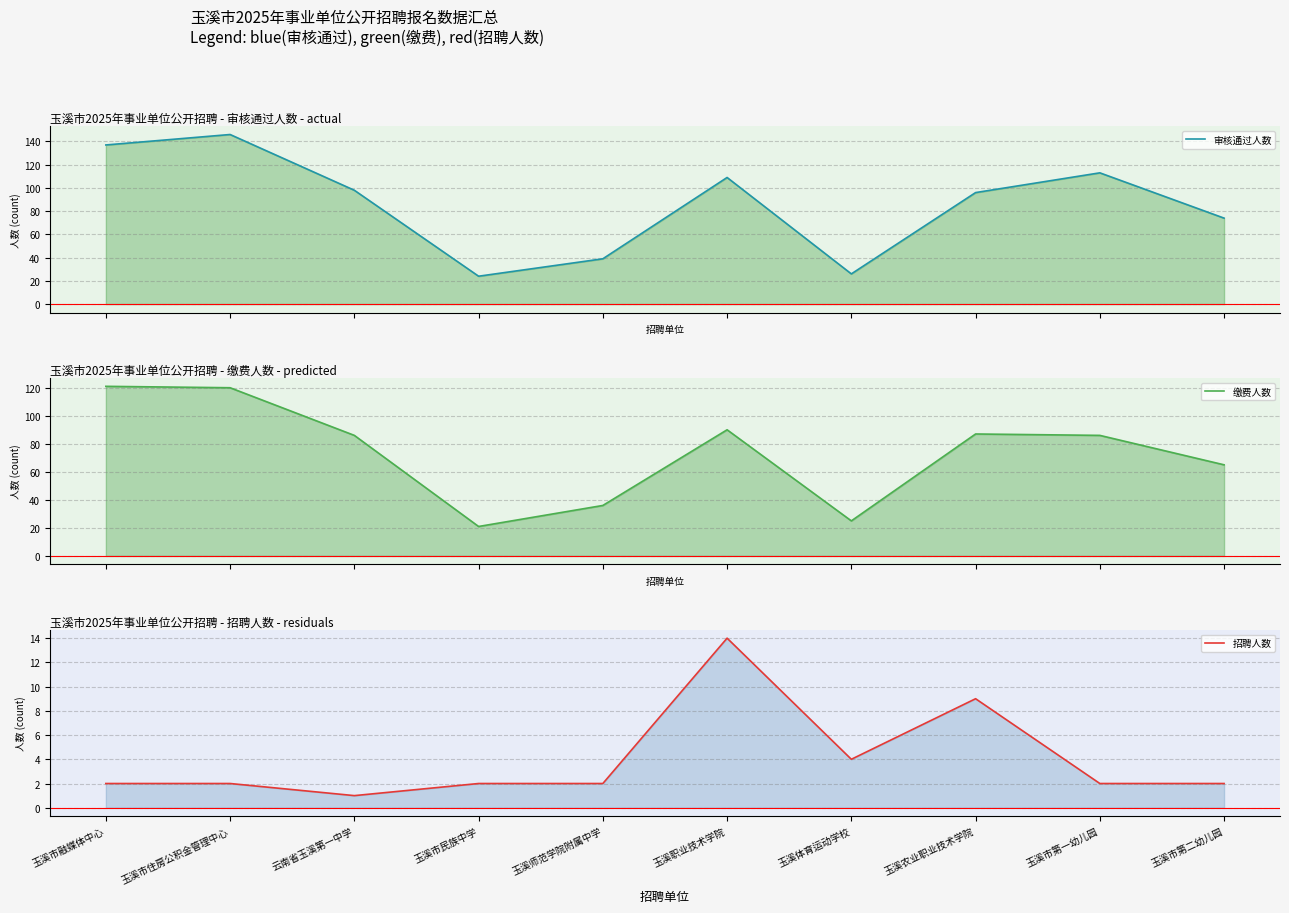

Where is the first local minimum for 招聘人数?

云南省玉溪第一中学